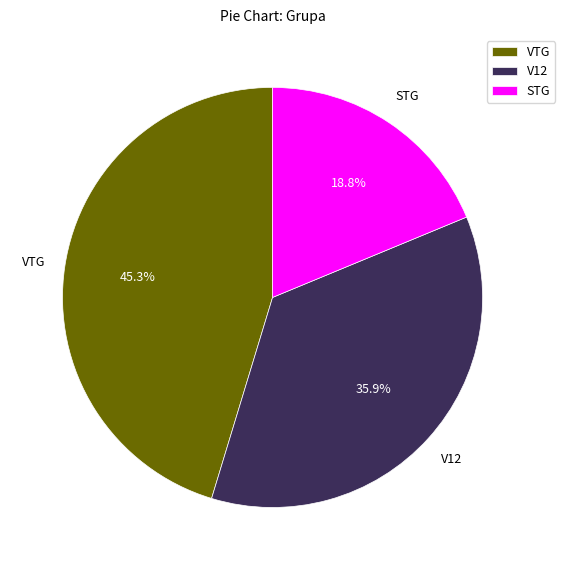

What portion of the pie excludes V12?

64.1%